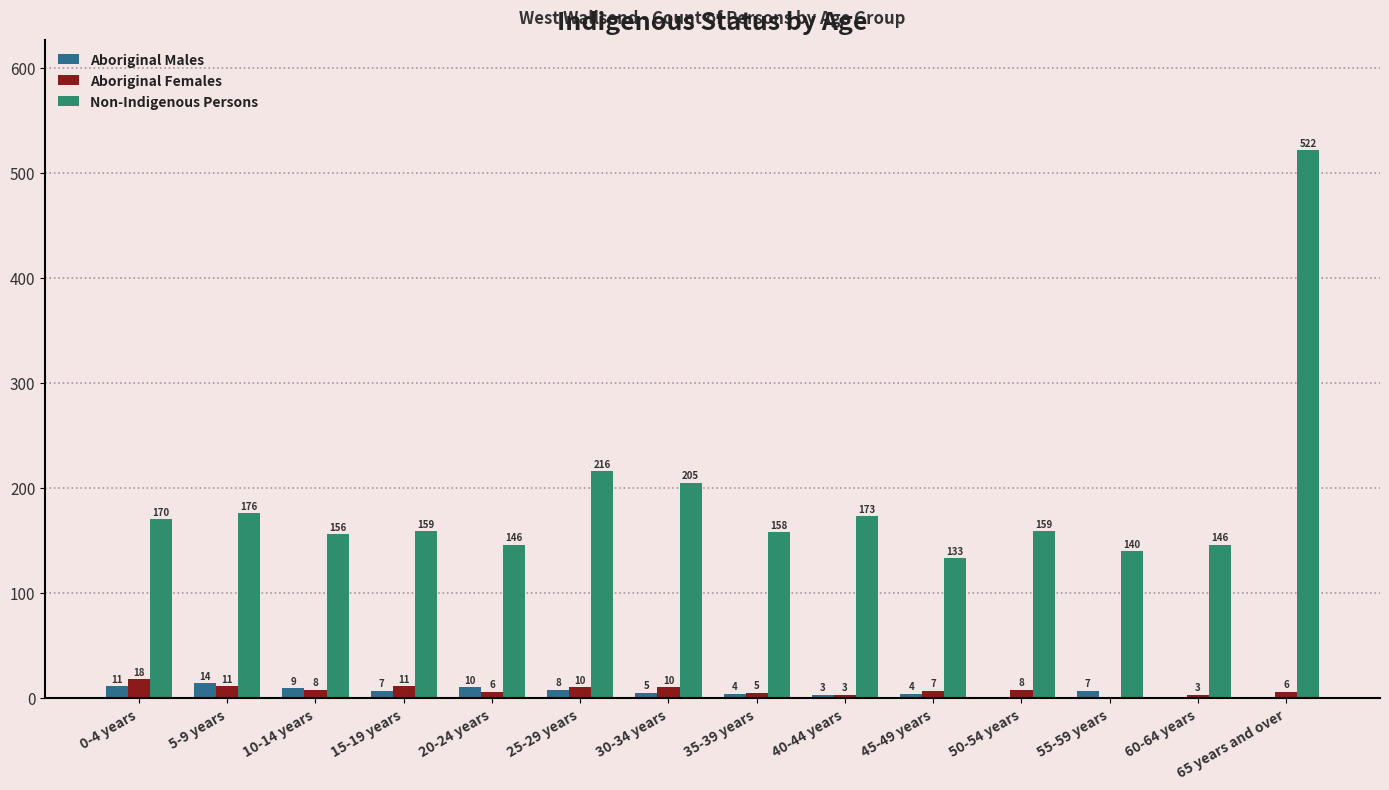

What is the greatest value displayed?

522